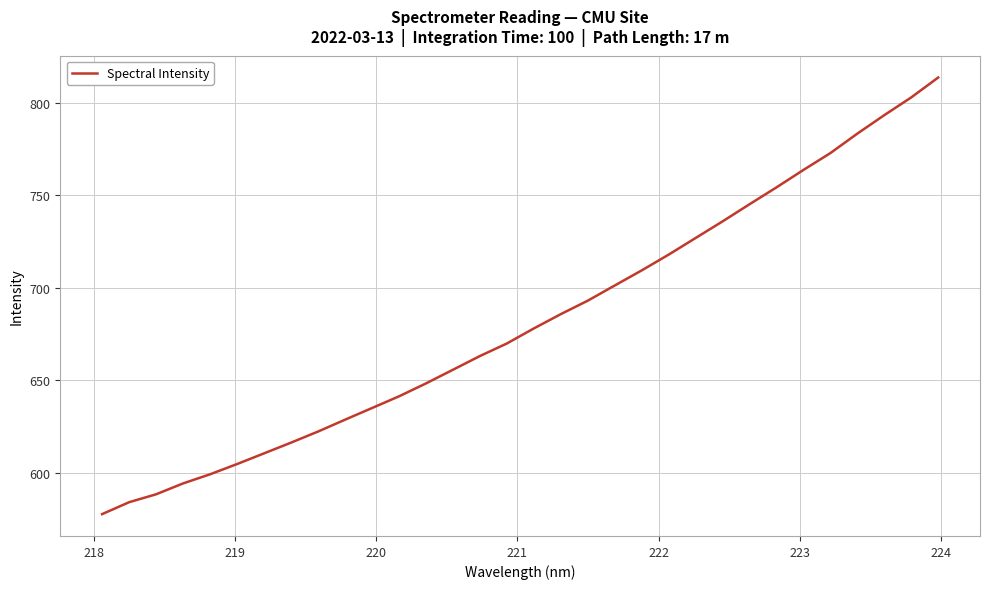

What is the average value?

681.9